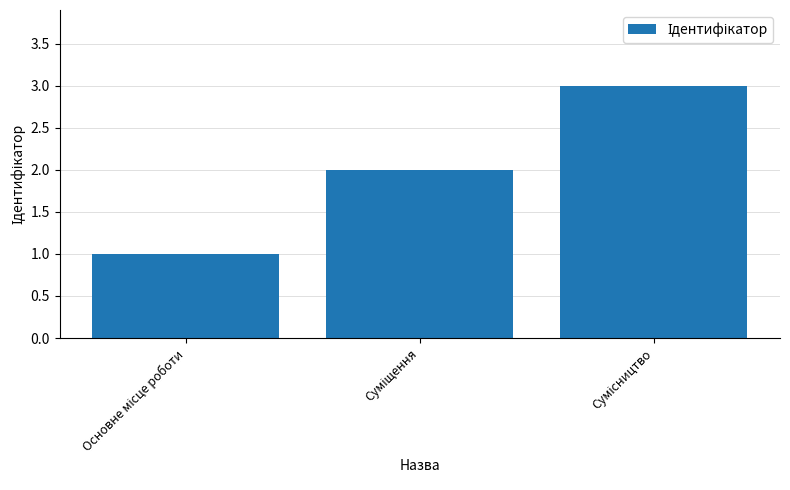

What is the greatest value displayed?

3